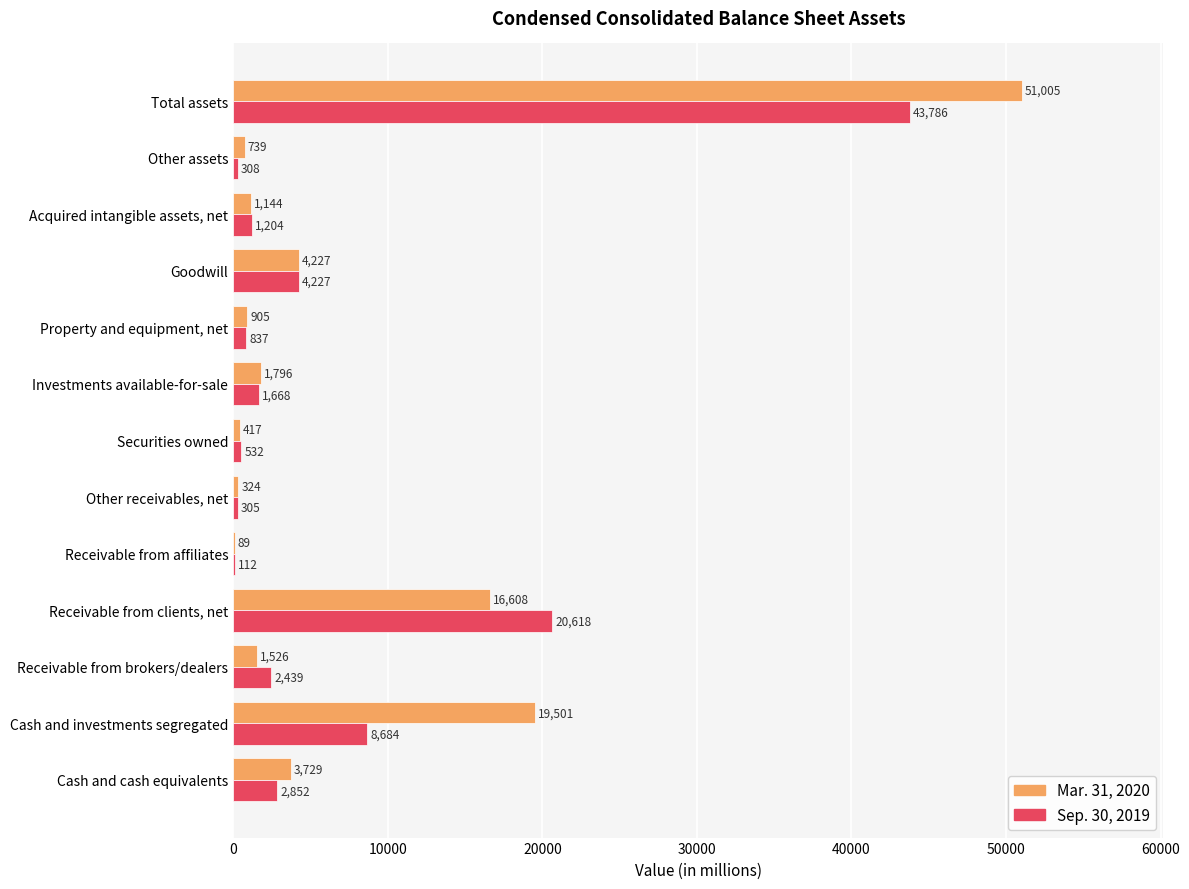

At which label is Sep. 30, 2019 closest to 21949?

Receivable from clients, net